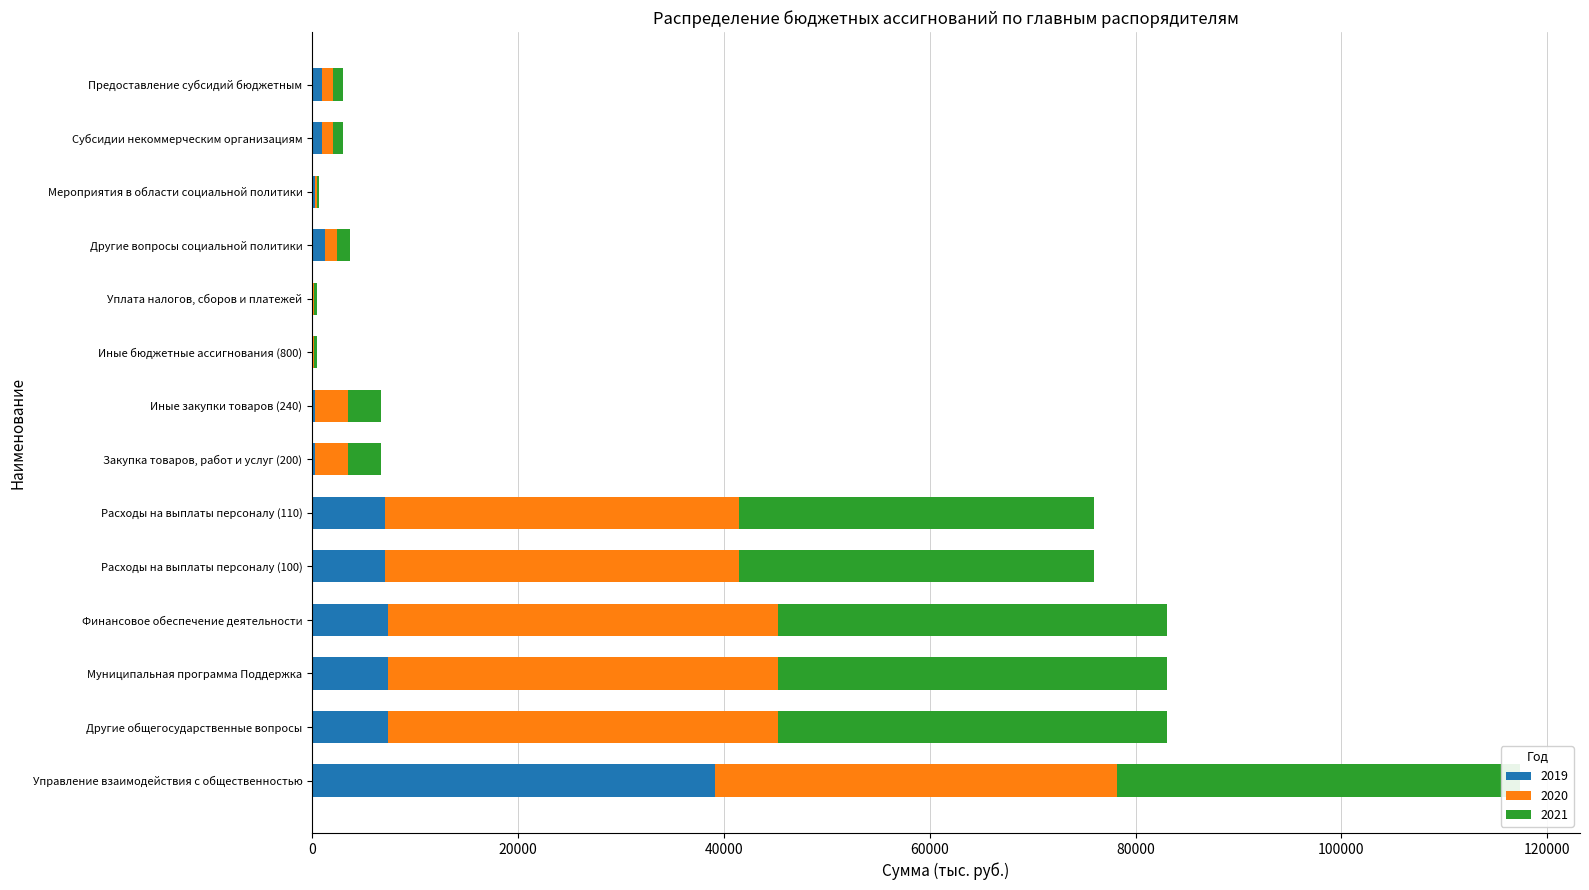

At which category is the sum across all series the highest?

Управление взаимодействия с общественностью